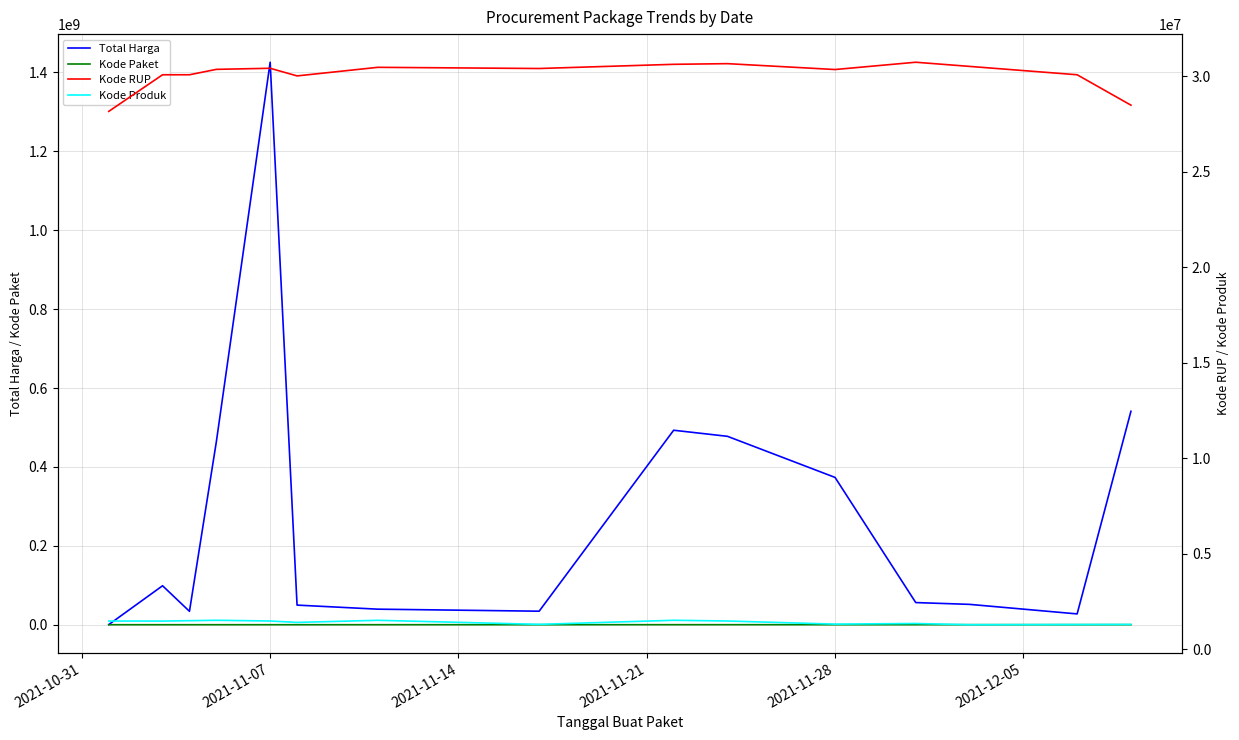

What is the value of the Kode Paket point at the 5th from the left?

16823